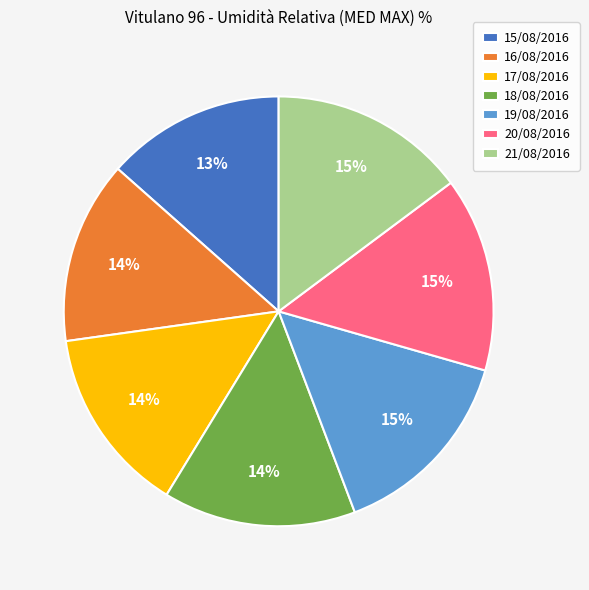

Do 21/08/2016 and 16/08/2016 together represent more than half of the pie?

No